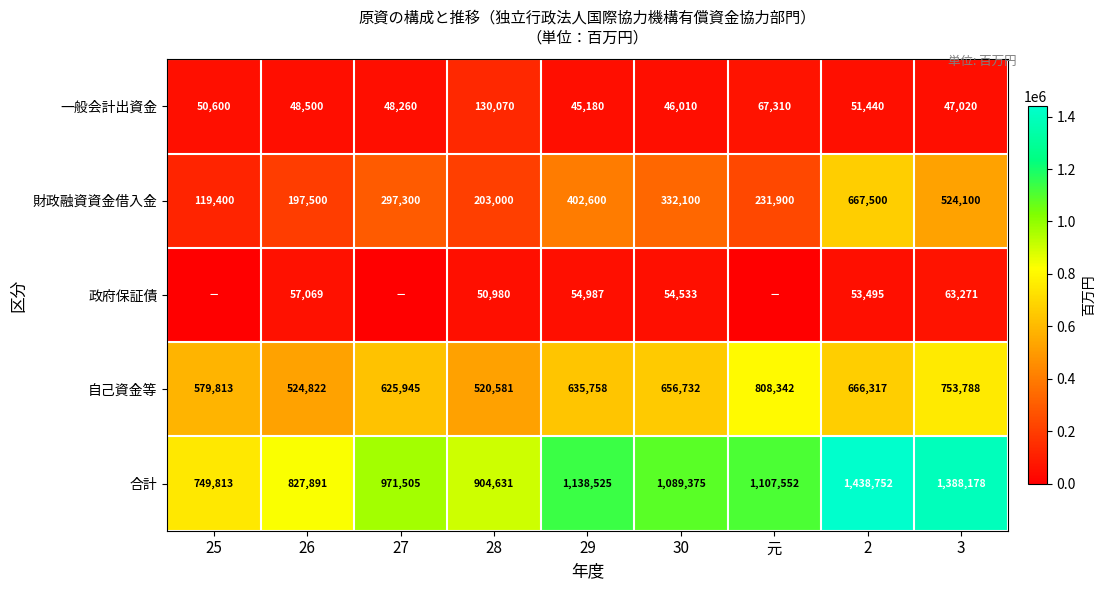

Read the 財政融資資金借入金 value at 25.

119400